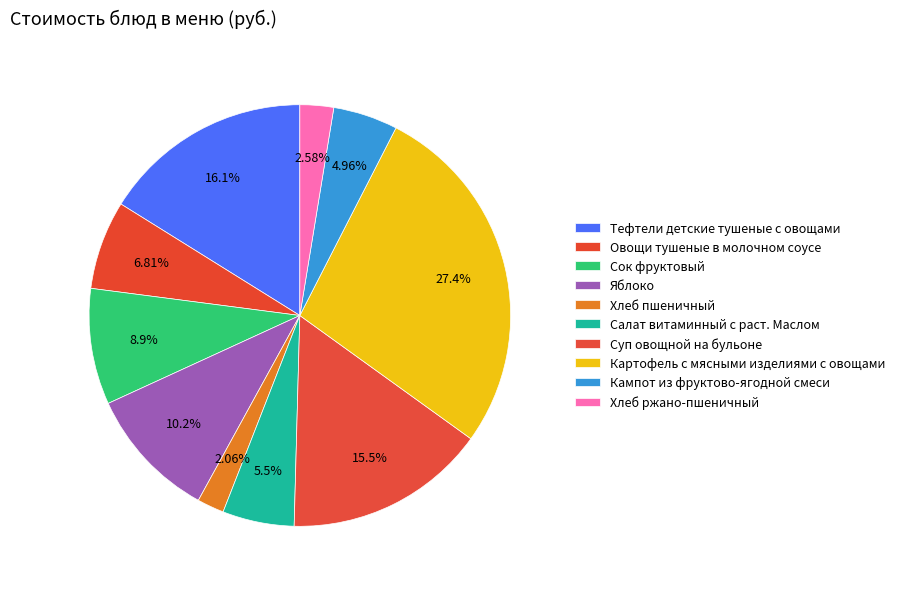

Combined, do Картофель с мясными изделиями с овощами and Тефтели детские тушеные с овощами account for over 50%?

No